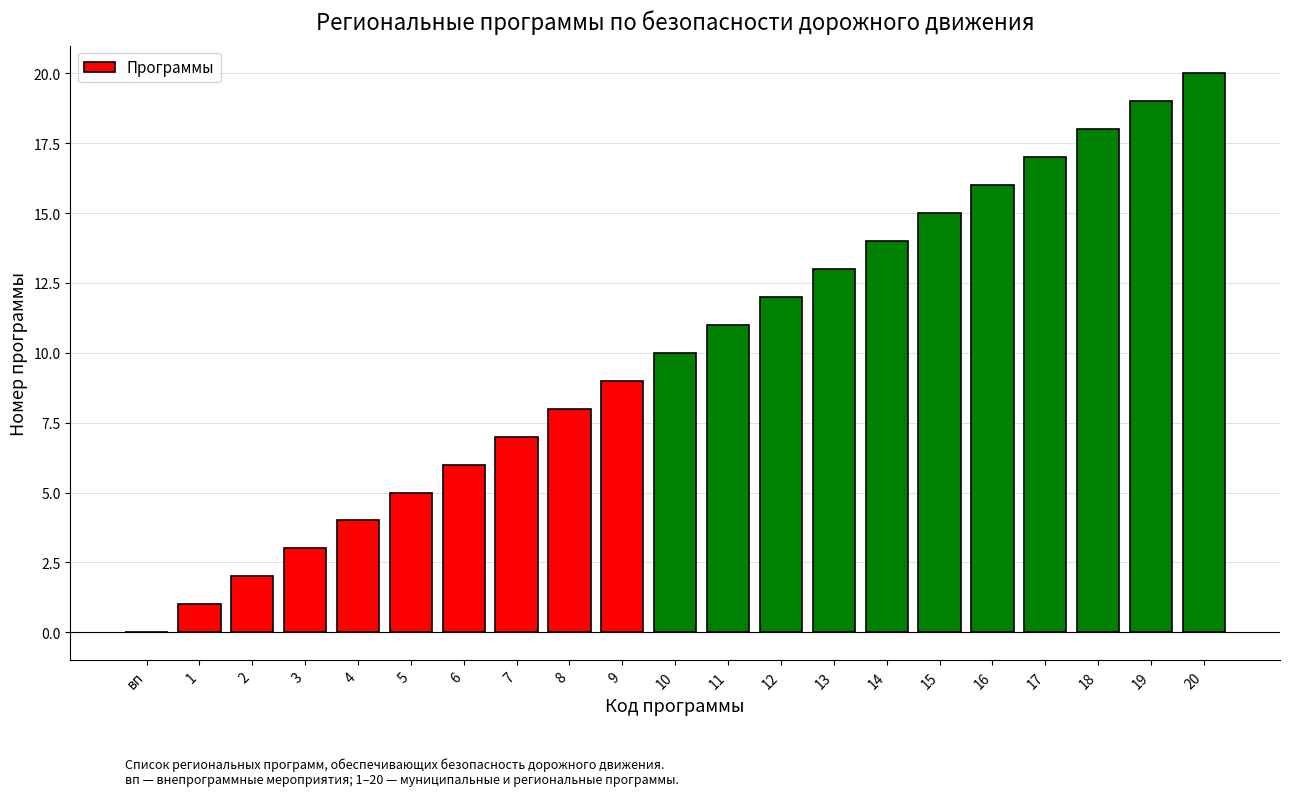

Reading left to right, what are all the values shown in this chart?

0	1	2	3	4	5	6	7	8	9	10	11	12	13	14	15	16	17	18	19	20